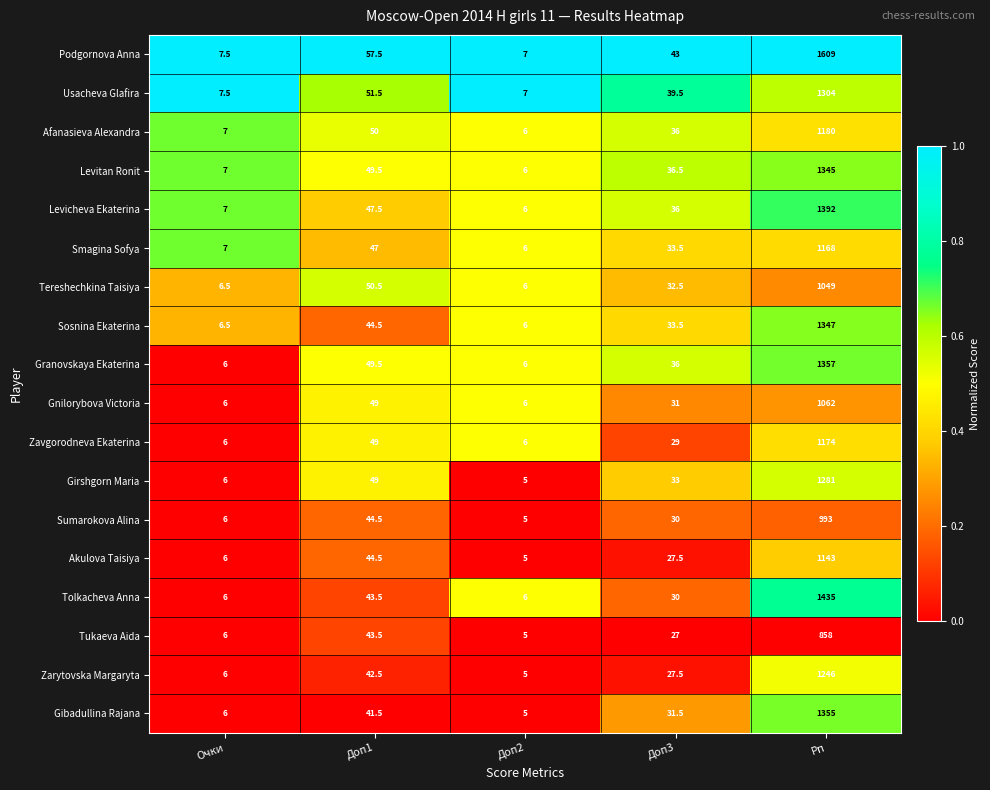

What is the difference between the maximum and minimum values in the Gnilorybova Victoria series?

1056.0